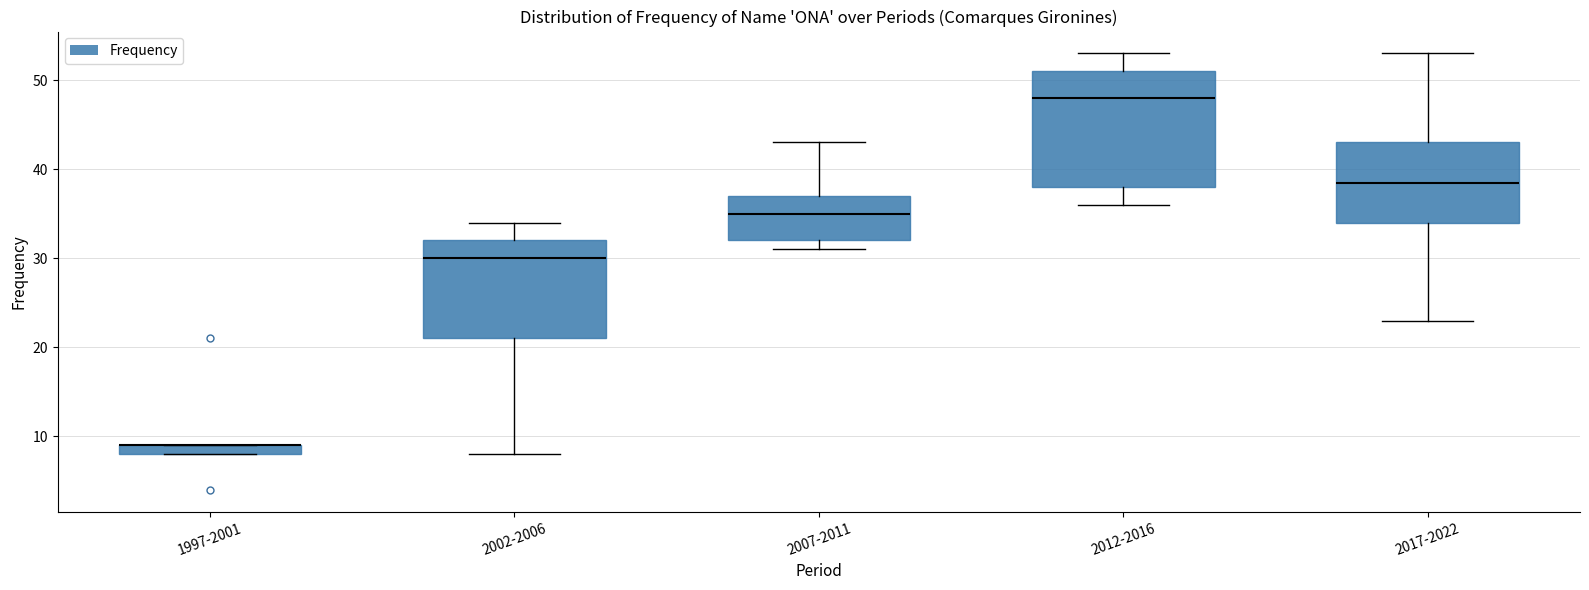

Where is the upper edge of the box for 1997-2001 on the y-axis? The values are not printed on the chart, so give them approximately, as read against the axis.

9